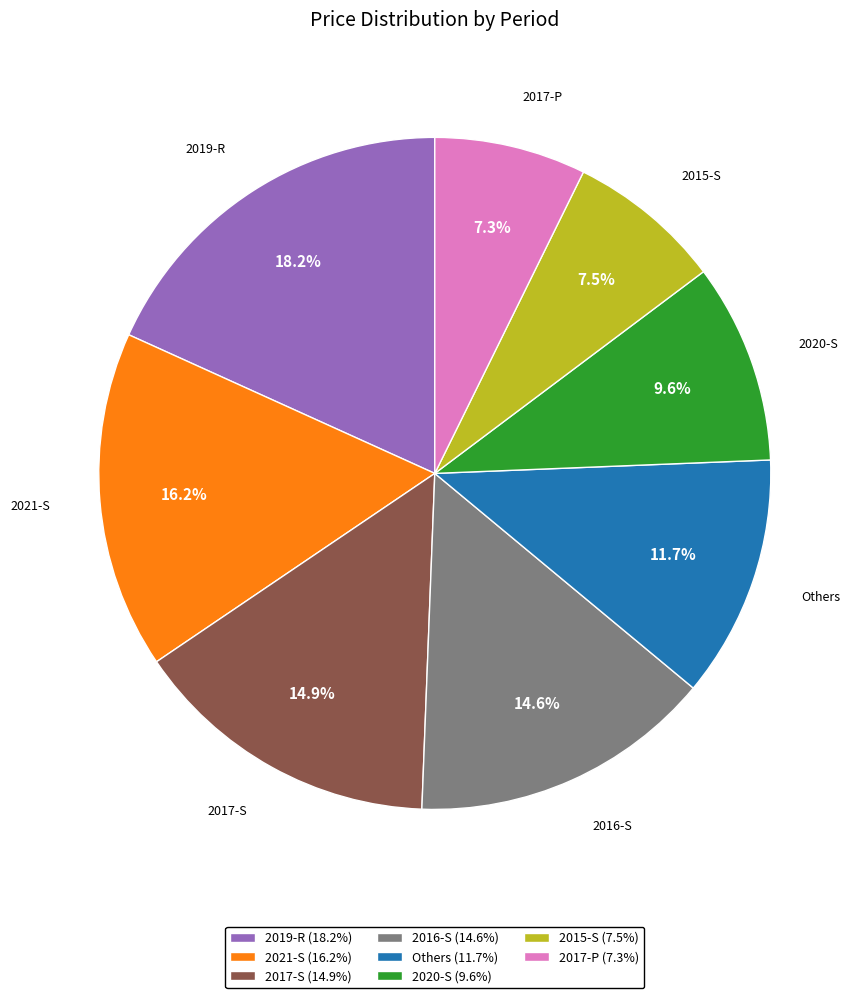

To the nearest percent, what is the difference between the largest and smallest slice percentages?

11%